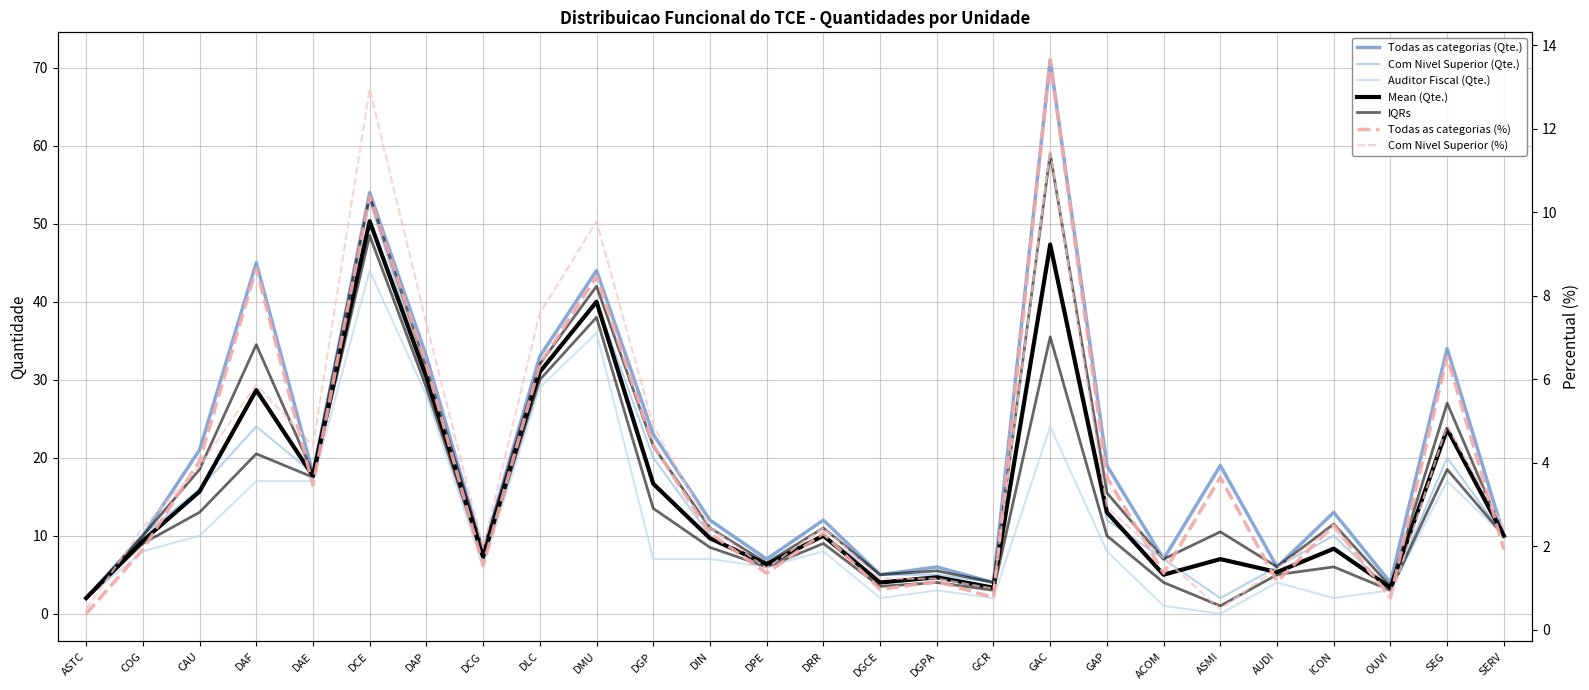

Where does the Com Nivel Superior (Qte.) series first go above 10?

CAU